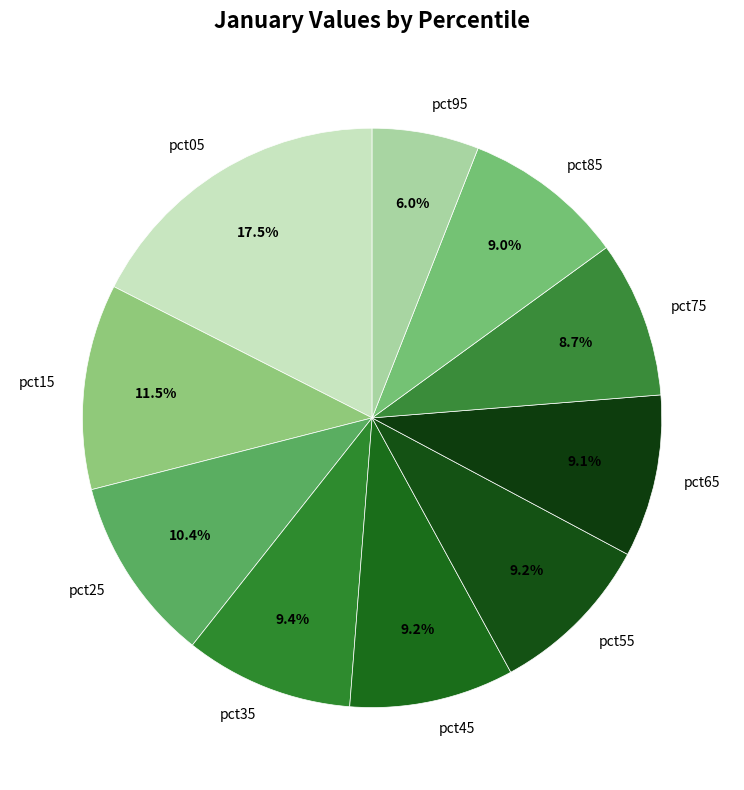

How many slices are in this pie chart?

10